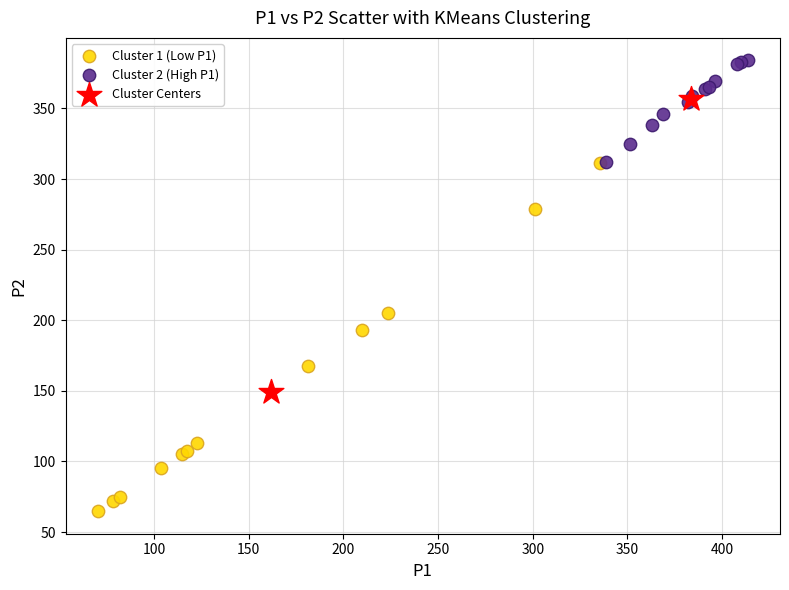

What are all the series names shown in the legend?

Cluster 1 (Low P1), Cluster 2 (High P1), Cluster Centers